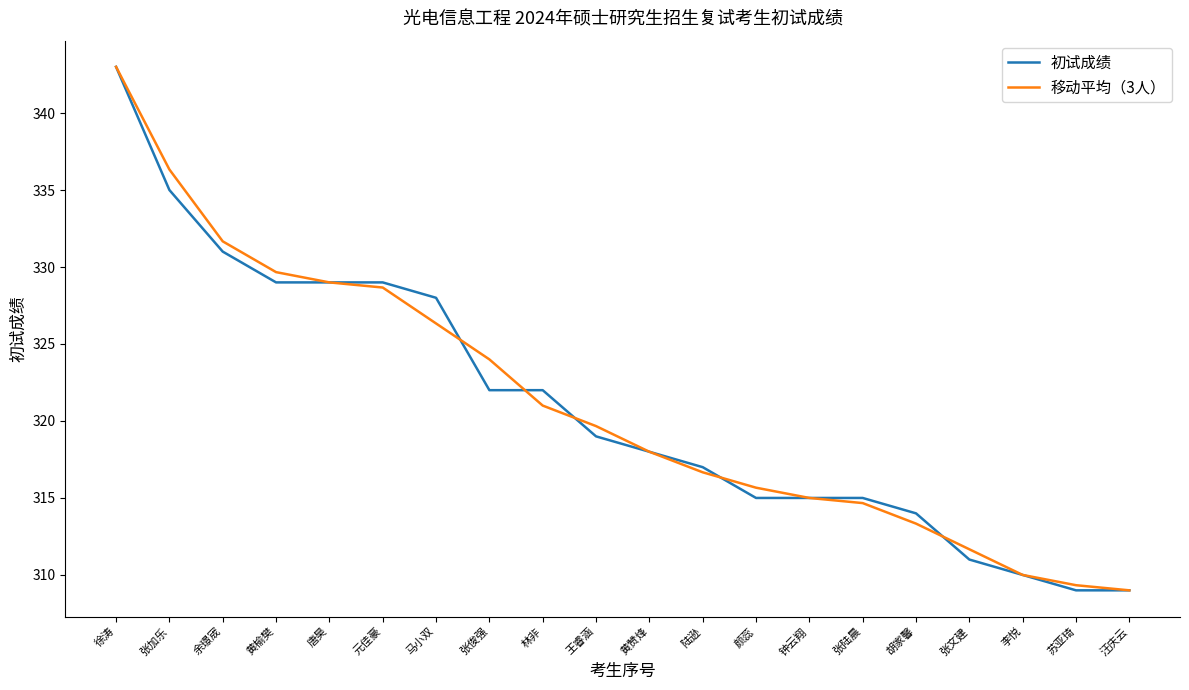

What is the total value across all series at 黄榆樊?

658.7